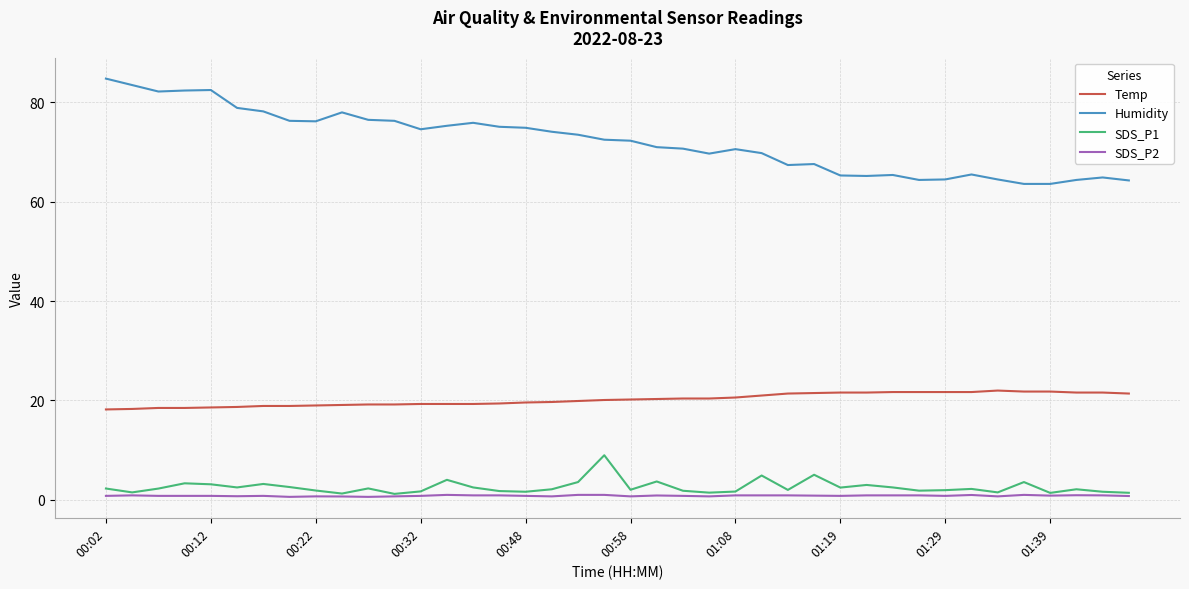

What is the maximum value for Temp?

22.0